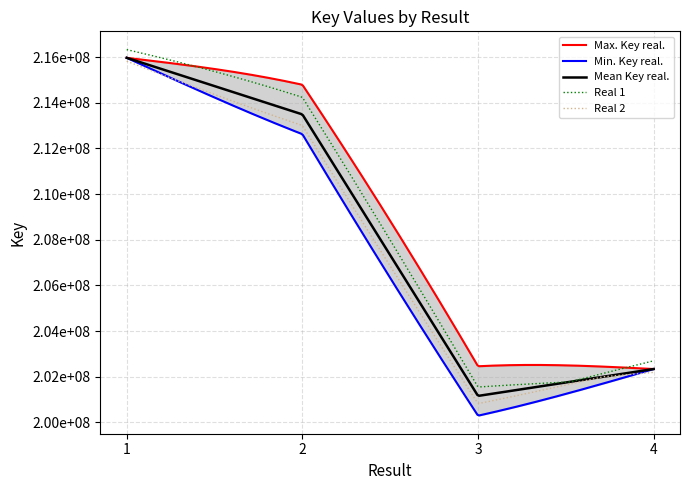

Does the chart display data point markers on the line(s)?

No